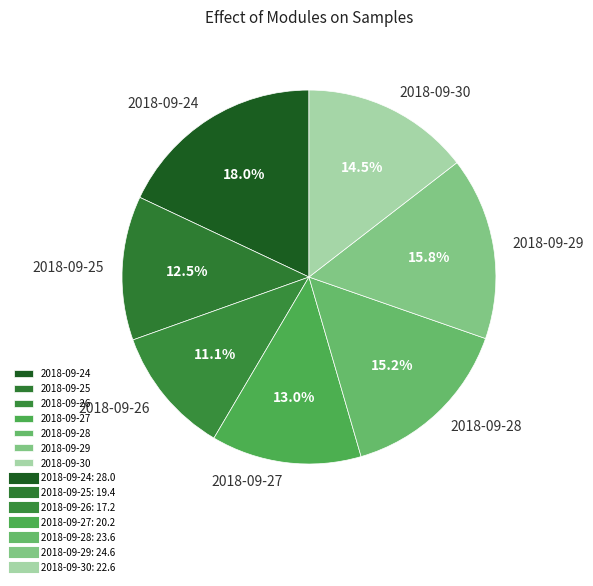

To the nearest percent, what is the difference between the 2018-09-24 and 2018-09-29 slice percentages?

2%